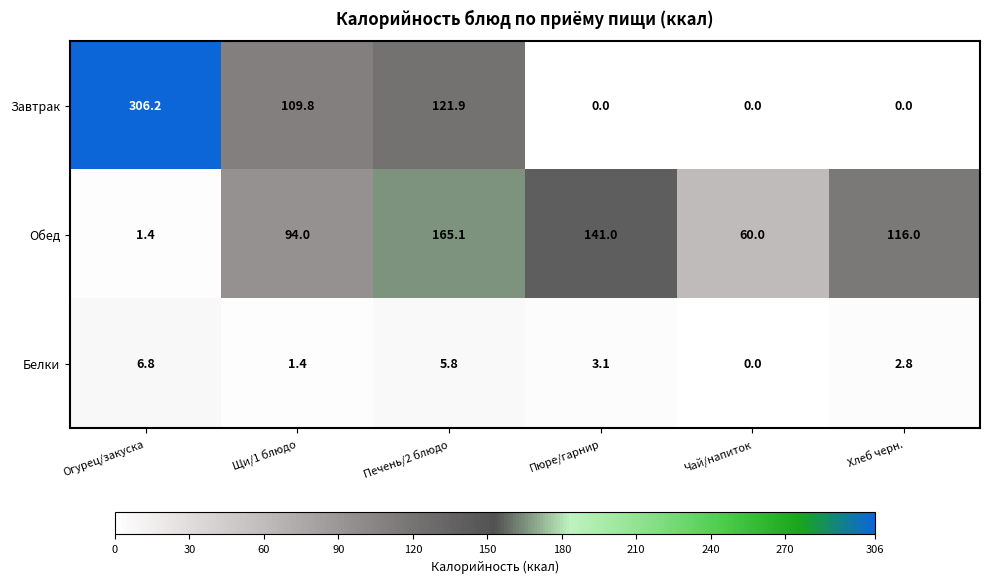

What is the greatest value displayed?

306.2